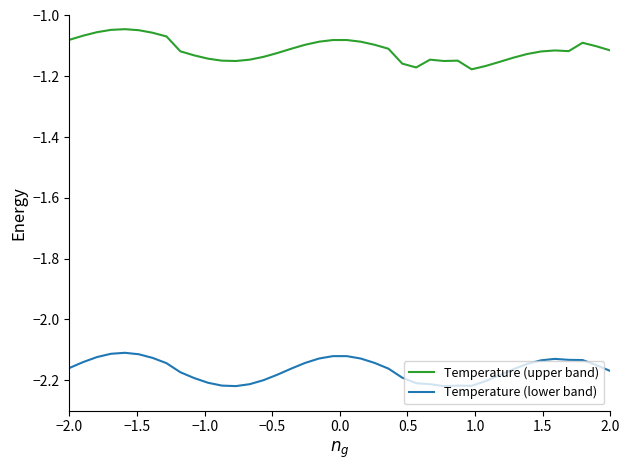

What is the difference between the second highest and second lowest values in the Temperature (lower band) series?

0.1